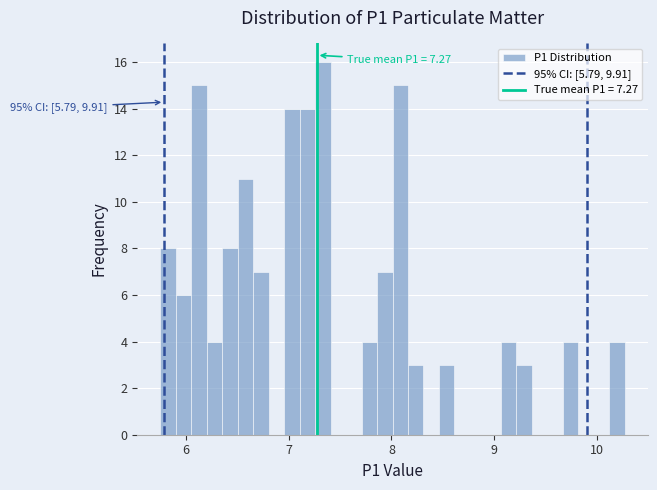

Around what value on the x-axis is the tallest bar? Give the approximate position of its centre, as read against the axis.

7.3